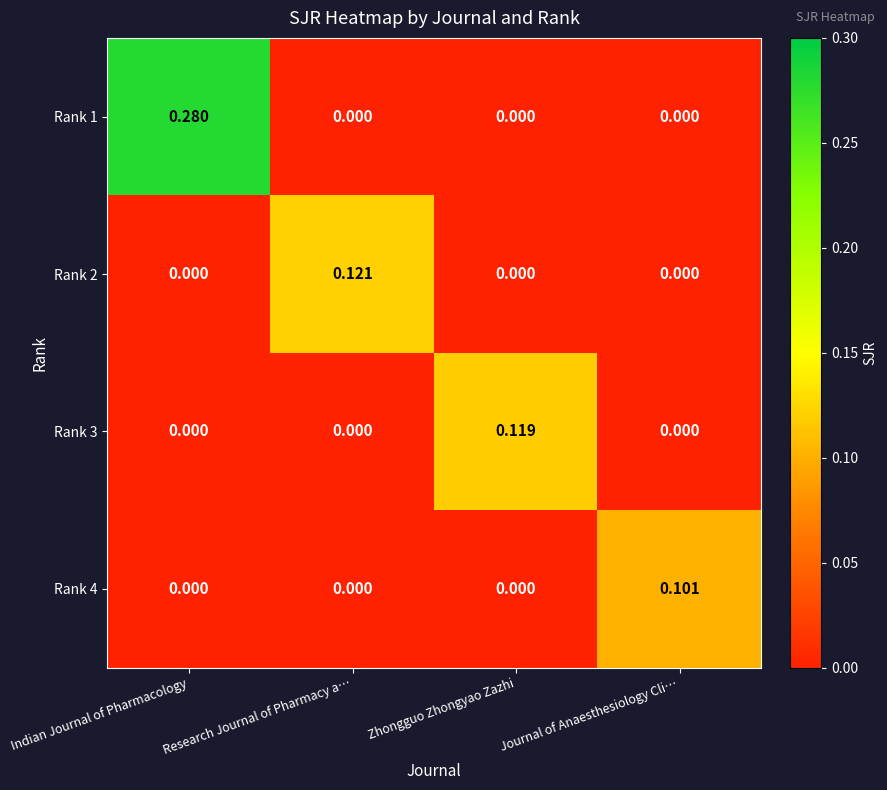

Is the value of Rank 4 at Journal of Anaesthesiology Cli… greater than the value of Rank 3 at Indian Journal of Pharmacology?

Yes